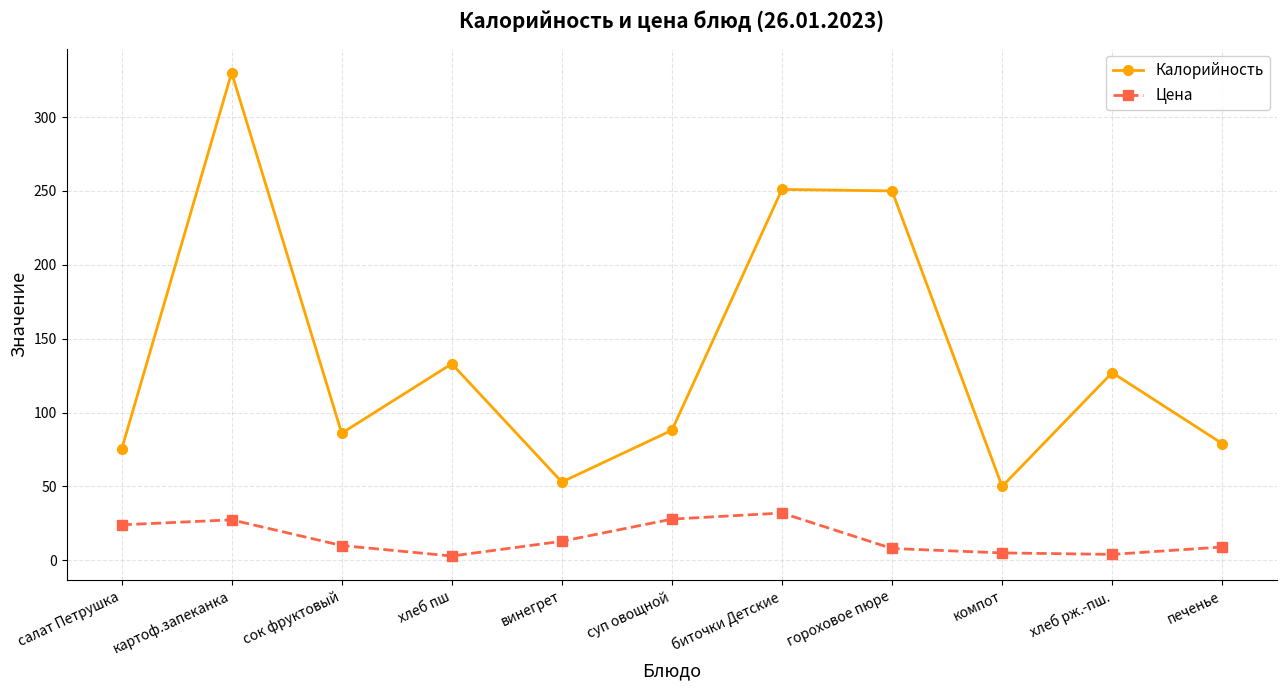

Which series has the widest spread of values?

Калорийность